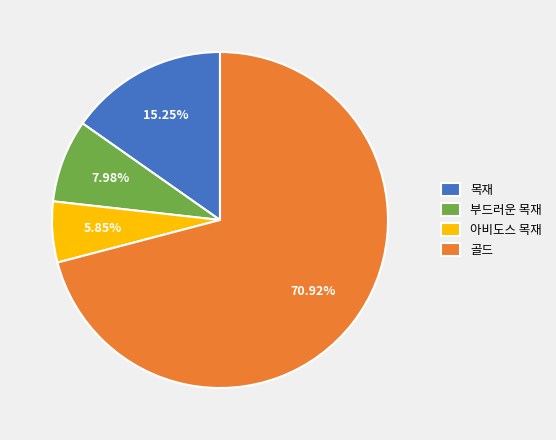

How many segments does this pie chart have?

4